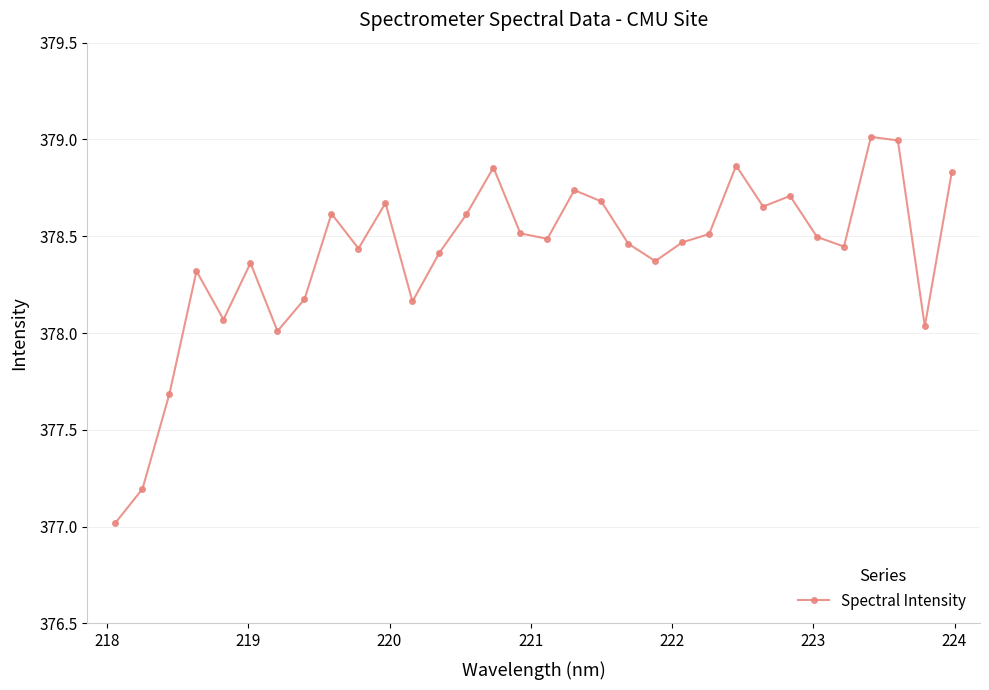

What is the value of the 2nd point from the left?

377.2